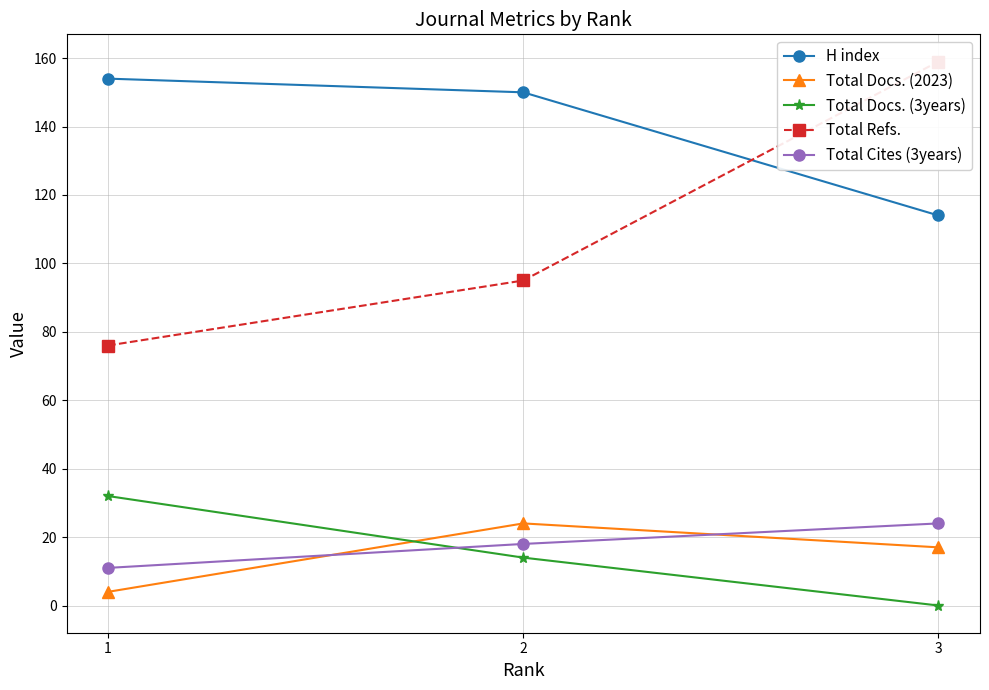

List the series in order of their peak value, highest first.

Total Refs., H index, Total Docs. (3years), Total Docs. (2023), Total Cites (3years)